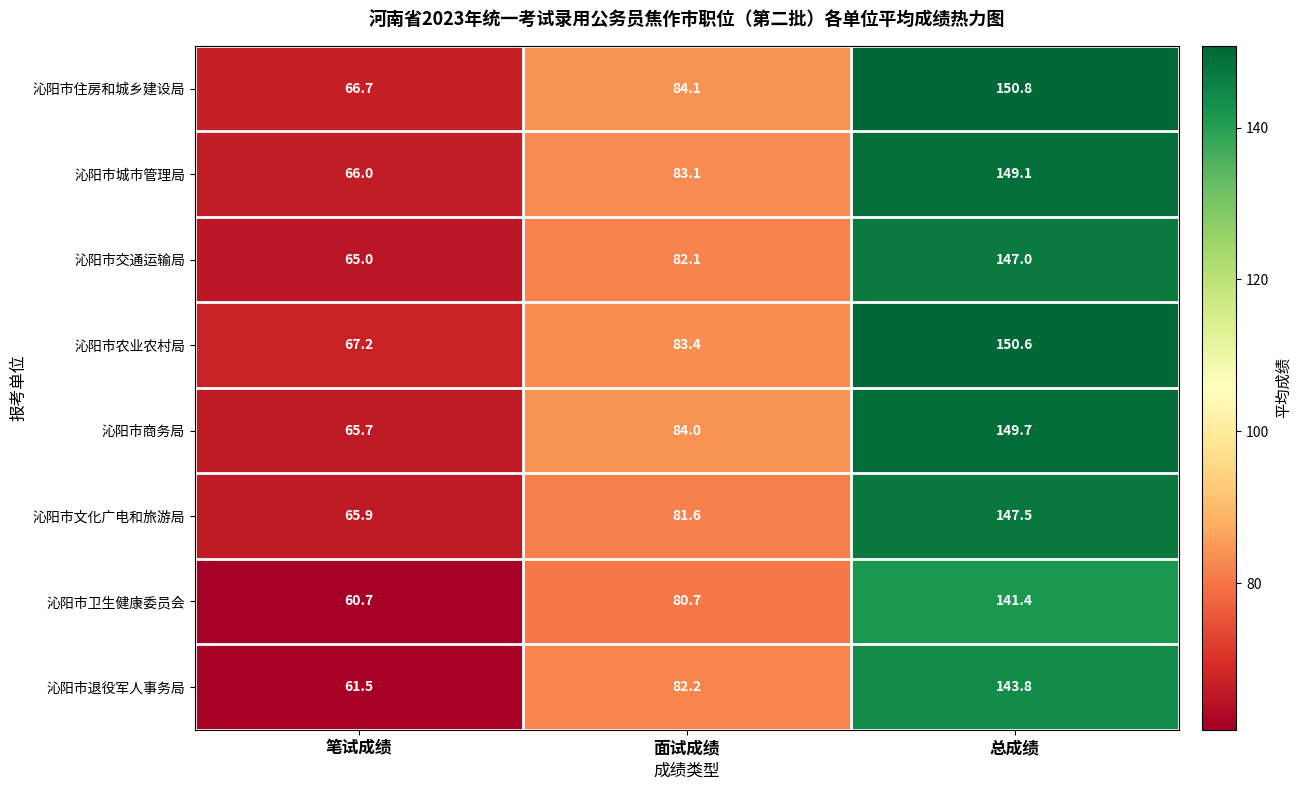

Reading right to left, what are all the values shown in this chart?

沁阳市住房和城乡建设局: 总成绩=150.8	面试成绩=84.1	笔试成绩=66.7
沁阳市城市管理局: 总成绩=149.1	面试成绩=83.1	笔试成绩=66.0
沁阳市交通运输局: 总成绩=147.0	面试成绩=82.1	笔试成绩=65.0
沁阳市农业农村局: 总成绩=150.6	面试成绩=83.4	笔试成绩=67.2
沁阳市商务局: 总成绩=149.7	面试成绩=84.0	笔试成绩=65.7
沁阳市文化广电和旅游局: 总成绩=147.5	面试成绩=81.6	笔试成绩=65.9
沁阳市卫生健康委员会: 总成绩=141.4	面试成绩=80.7	笔试成绩=60.7
沁阳市退役军人事务局: 总成绩=143.8	面试成绩=82.2	笔试成绩=61.5